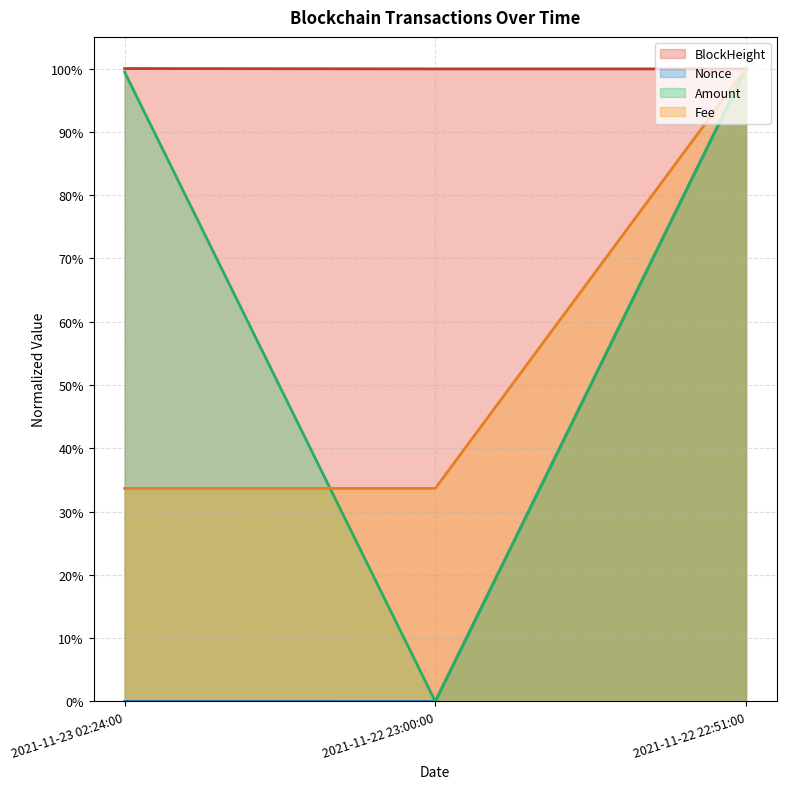

Rank the categories by Amount value from lowest to highest.

2021-11-22 23:00:00, 2021-11-23 02:24:00, 2021-11-22 22:51:00